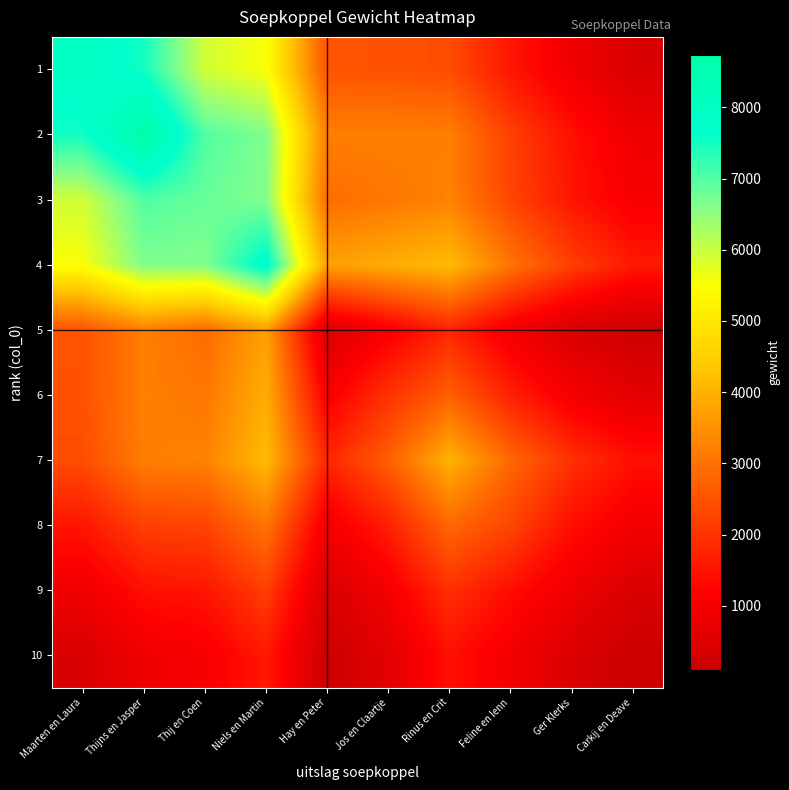

How many distinct data groups are displayed?

10